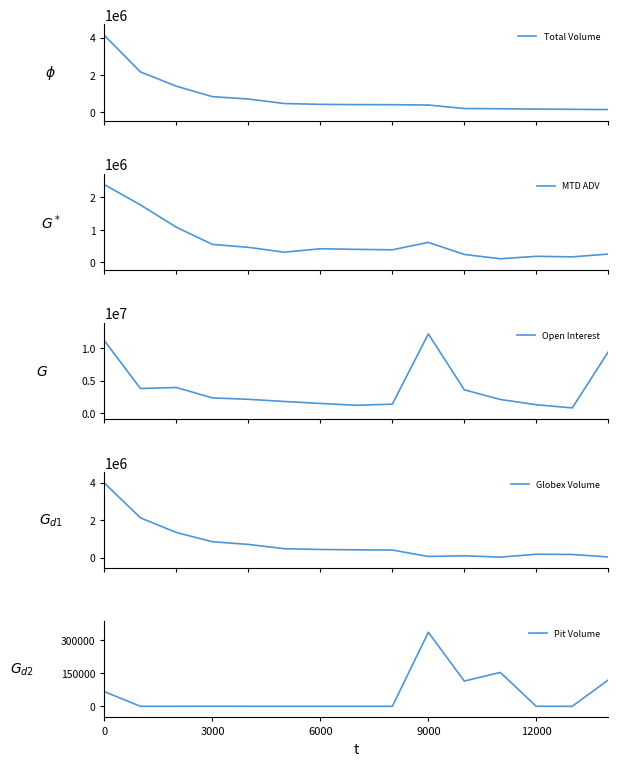

Is the value of Globex Volume at 13 greater than the value of MTD ADV at 0?

No